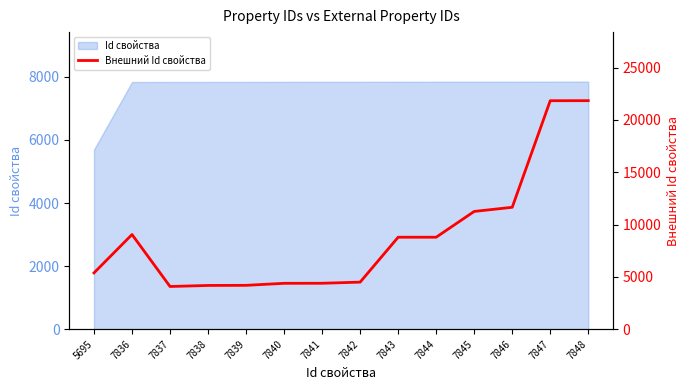

Reading left to right, list all the values displayed in this chart.

5379	9048	4080	4180	4191	4384	4389	4497	8789	8790	11254	11650	21837	21841